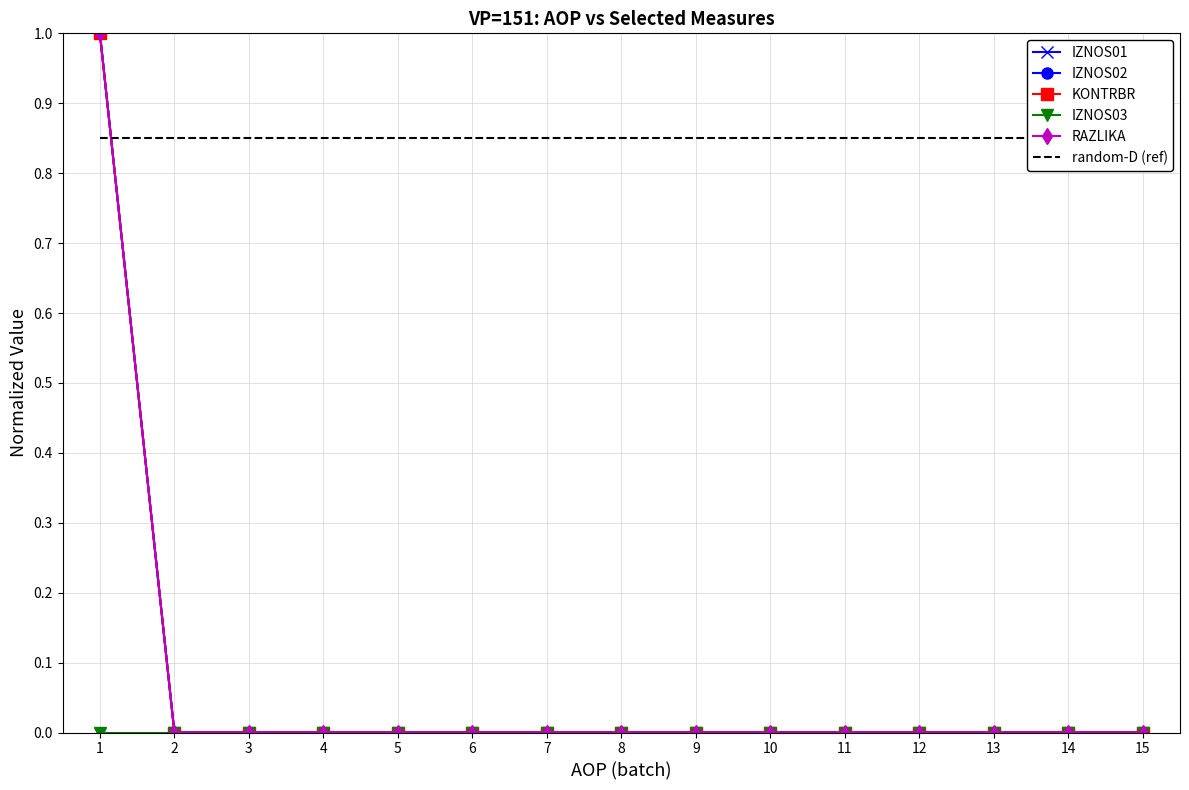

True or false: KONTRBR and IZNOS02 intersect in this chart.

False